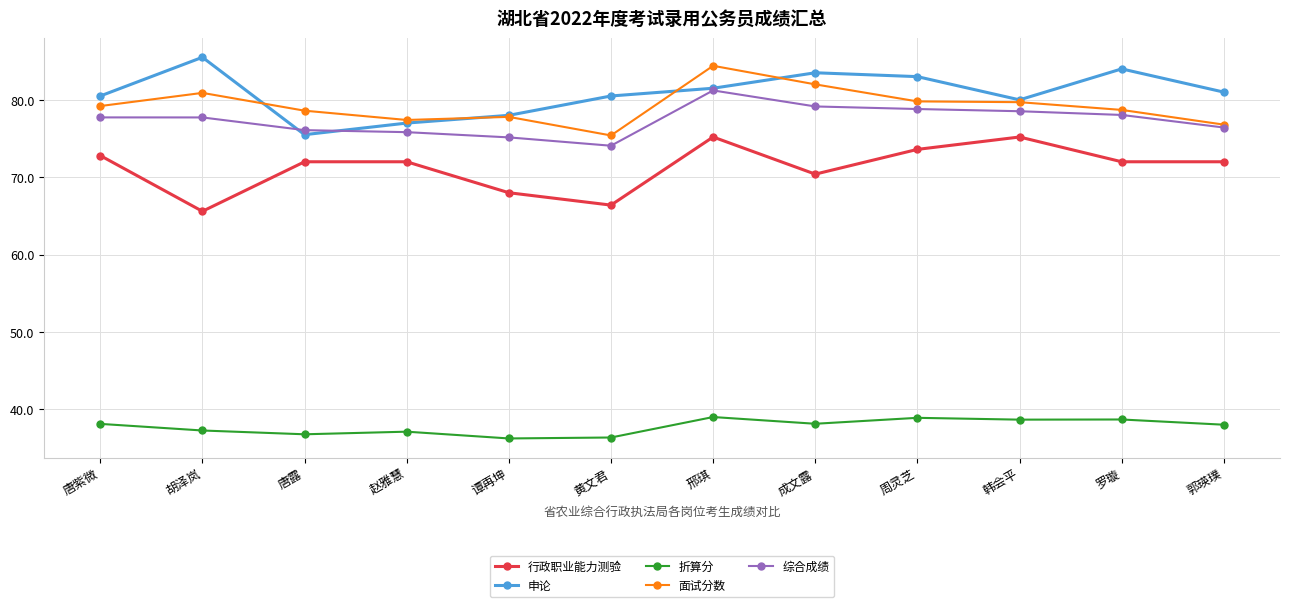

The 行政职业能力测验 series shows 73.6 at 周灵芝. True or false?

True